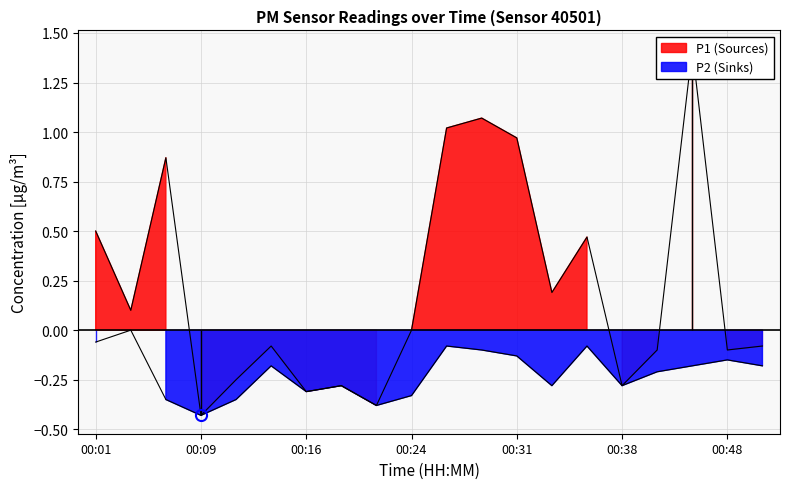

What is the sum of all P2 values?

-4.3